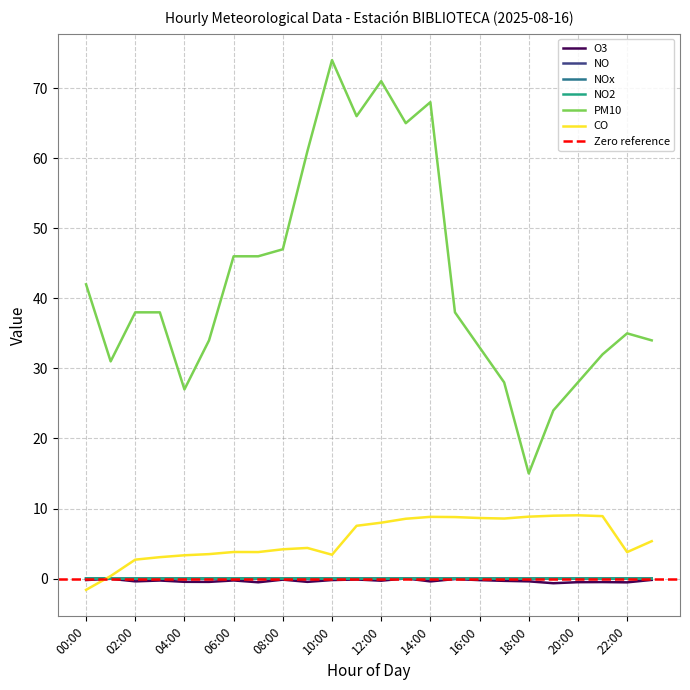

True or false: NO has more than 2 interior local peaks.

False